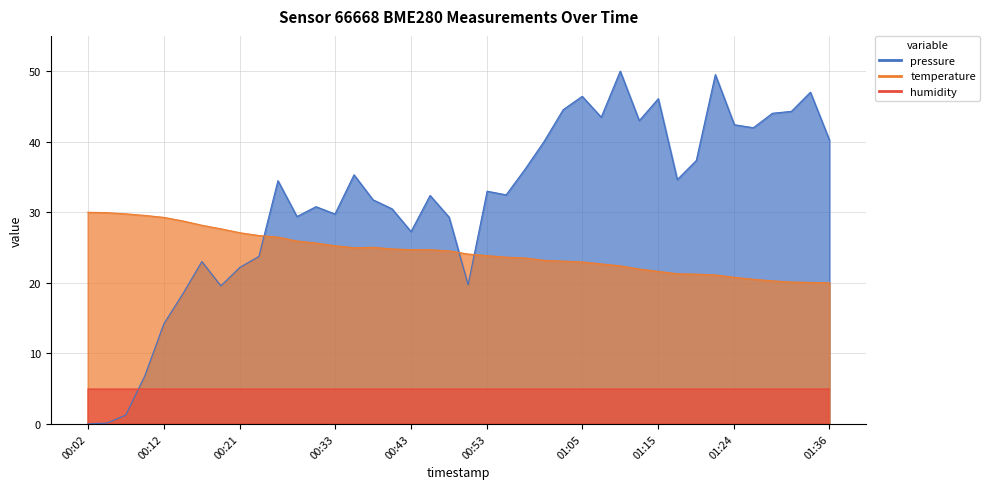

Between 01:05 and 00:17, which is larger?

01:05